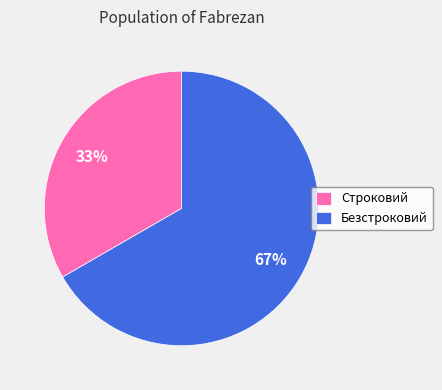

Which has a higher value, Безстроковий or Строковий?

Безстроковий